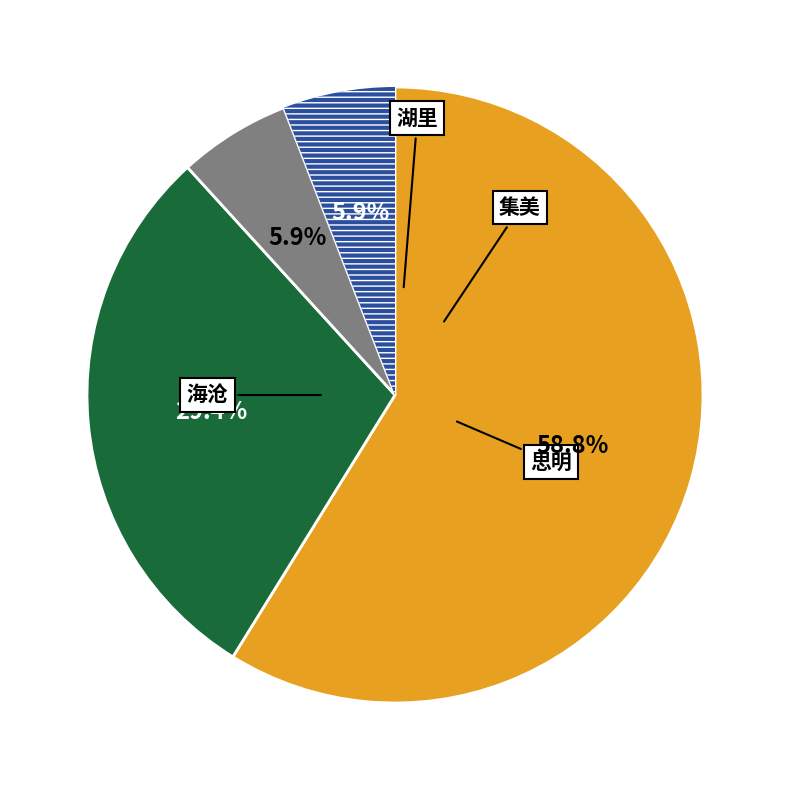

How many segments does this pie chart have?

4